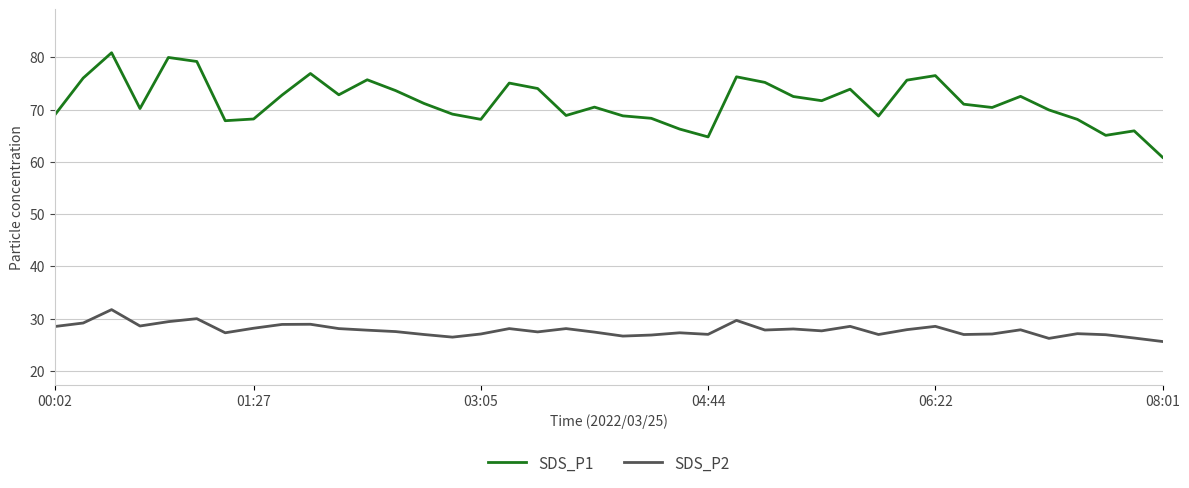

Which series has the largest range (max minus min)?

SDS_P1